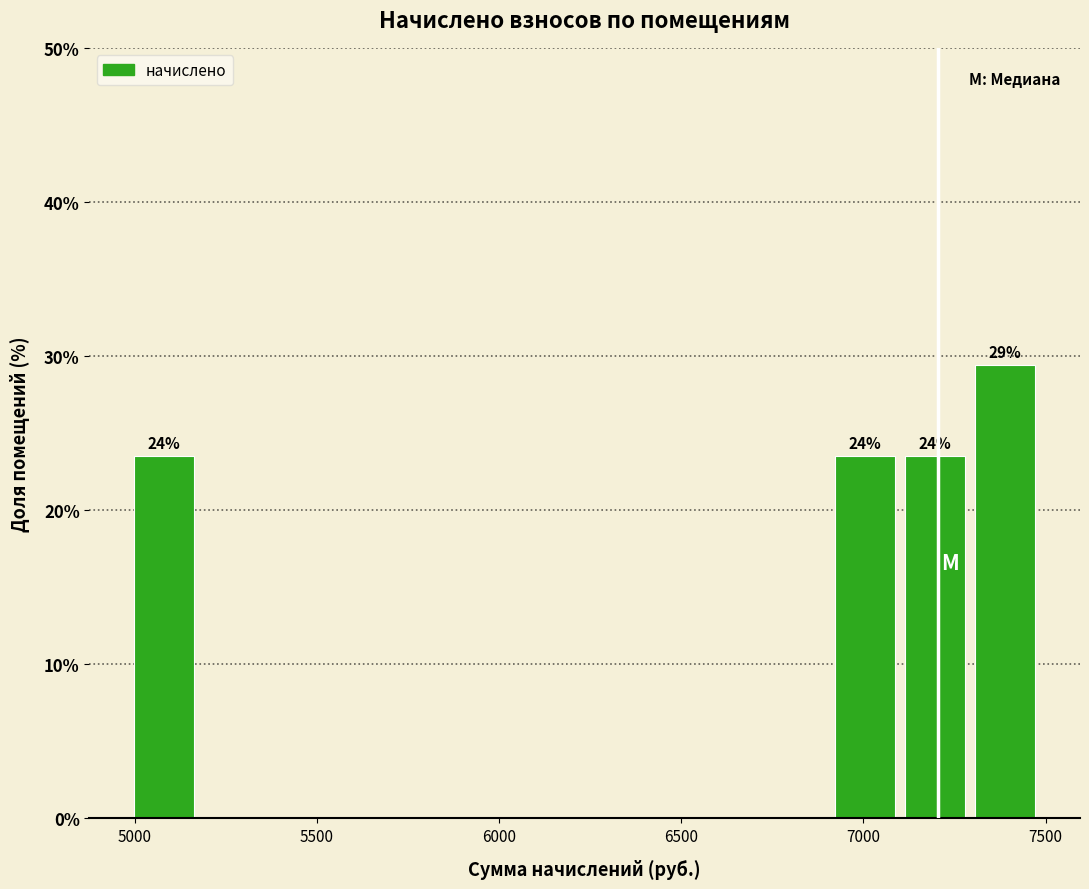

Read against the x-axis, roughly where is the centre of the tallest bar?

7400